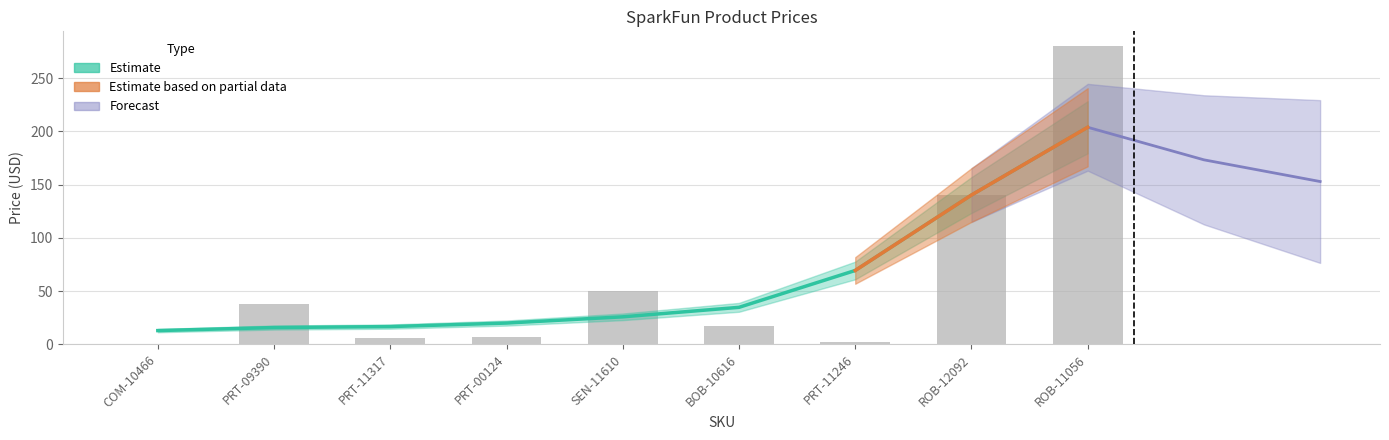

Is it true that the value at PRT-11246 is 1.9?

True